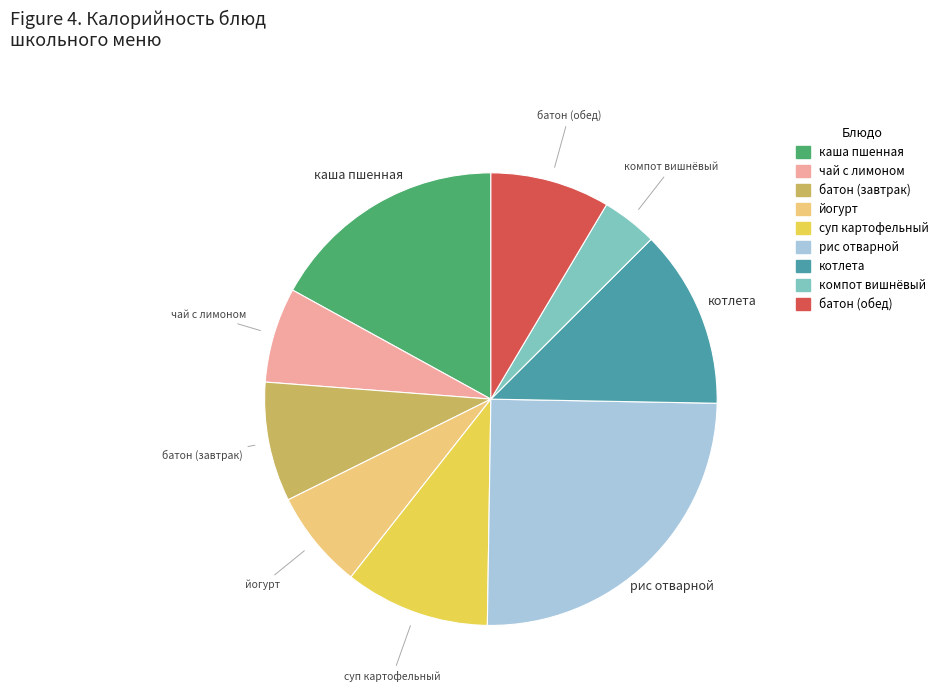

Approximately how many times larger is the value at йогурт compared to котлета?

0.6